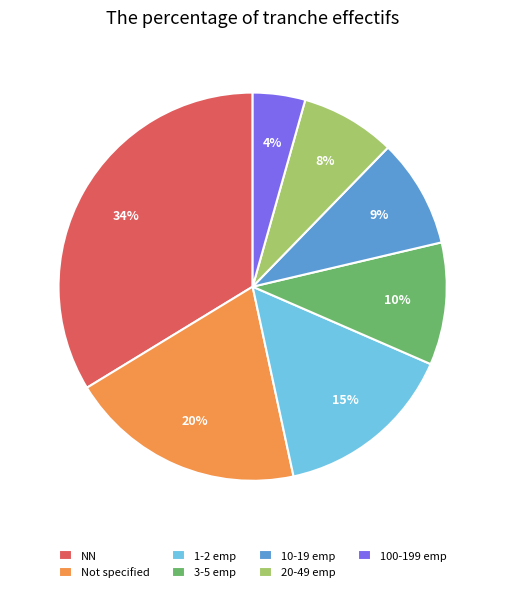

To the nearest percent, what is the average slice percentage?

14%